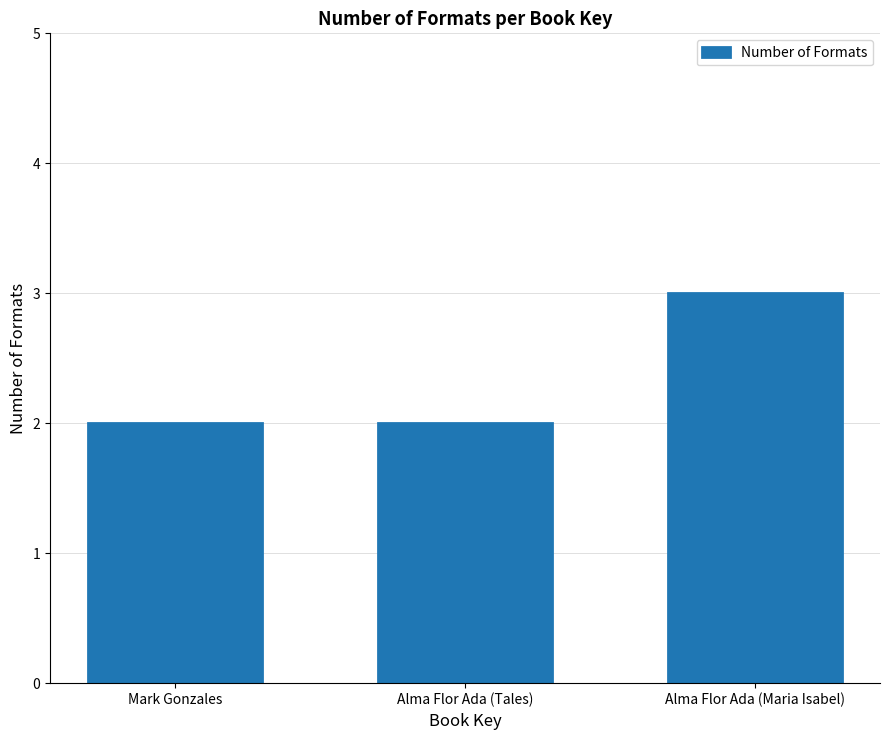

What is the difference between the maximum and minimum values?

1